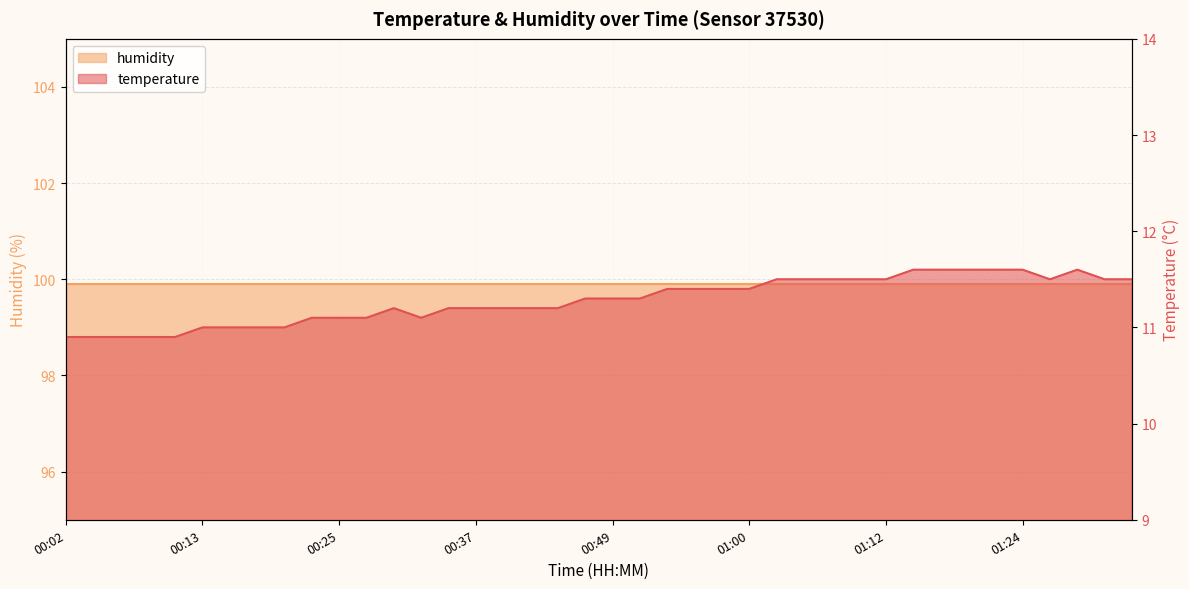

Reading left to right, what are all the values shown in this chart?

10.9	10.9	10.9	10.9	10.9	11.0	11.0	11.0	11.0	11.1	11.1	11.1	11.2	11.1	11.2	11.2	11.2	11.2	11.2	11.3	11.3	11.3	11.4	11.4	11.4	11.4	11.5	11.5	11.5	11.5	11.5	11.6	11.6	11.6	11.6	11.6	11.5	11.6	11.5	11.5